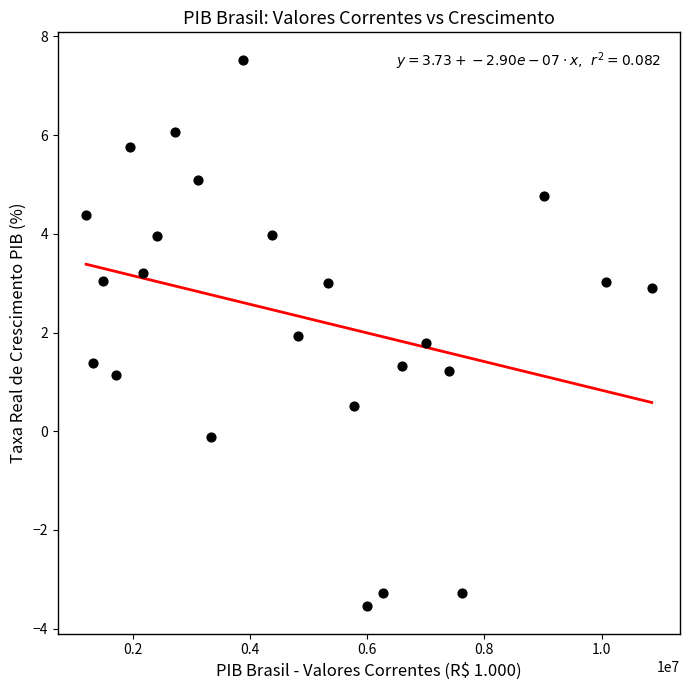

What is the range of X values (max minus min)?

9657020.2